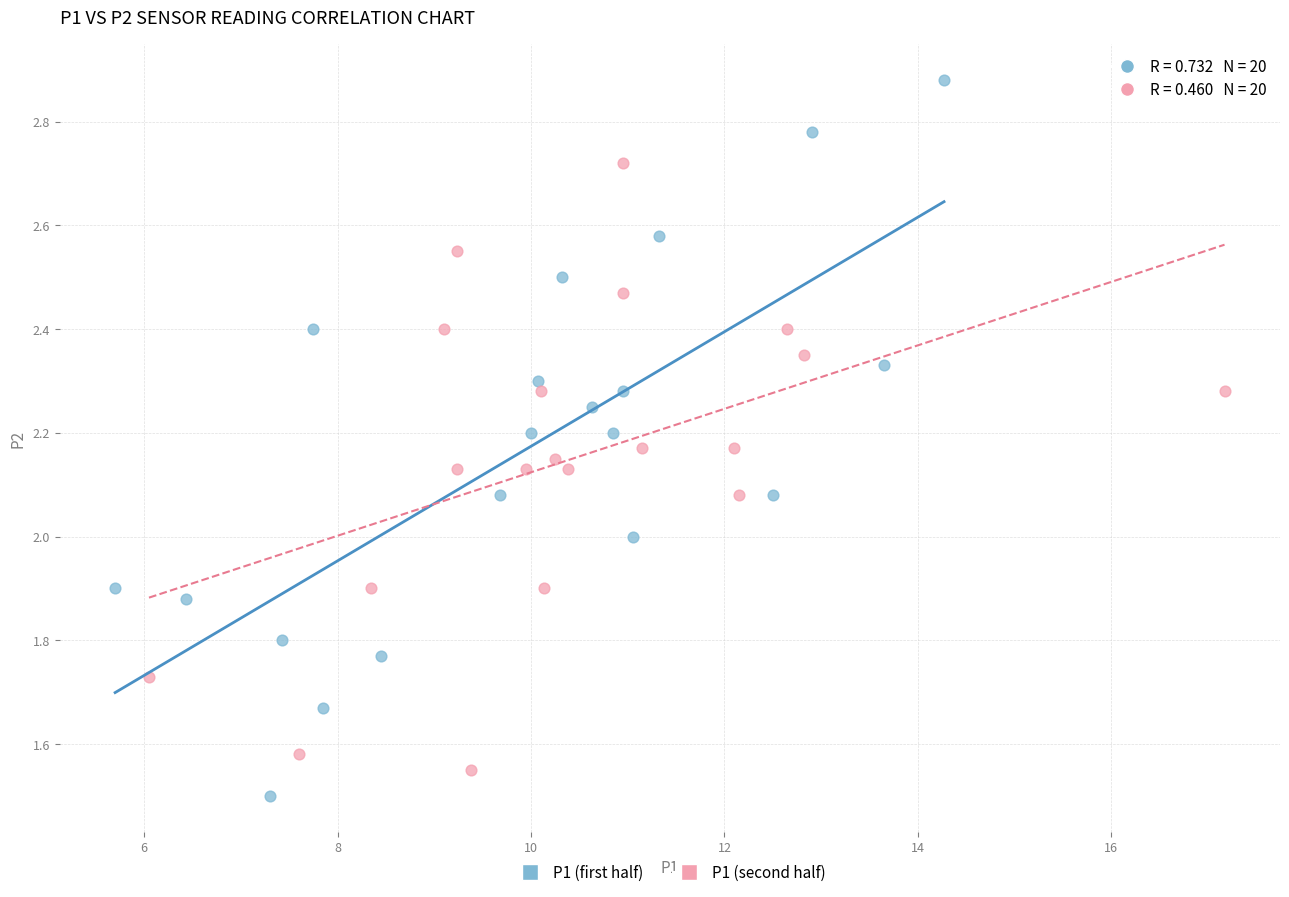

Which series has the widest spread of Y values?

P1 (first half)